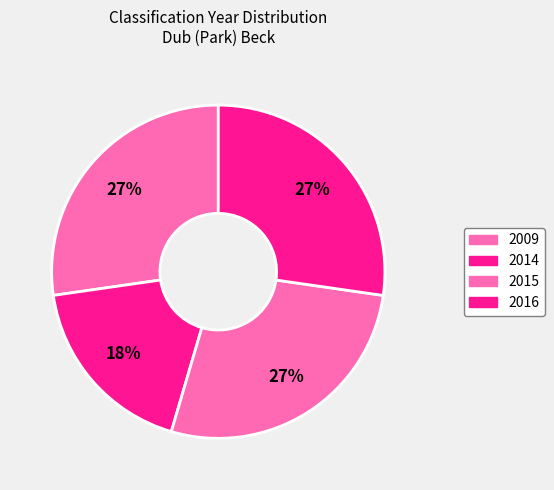

To the nearest percent, what is the average slice percentage?

25%